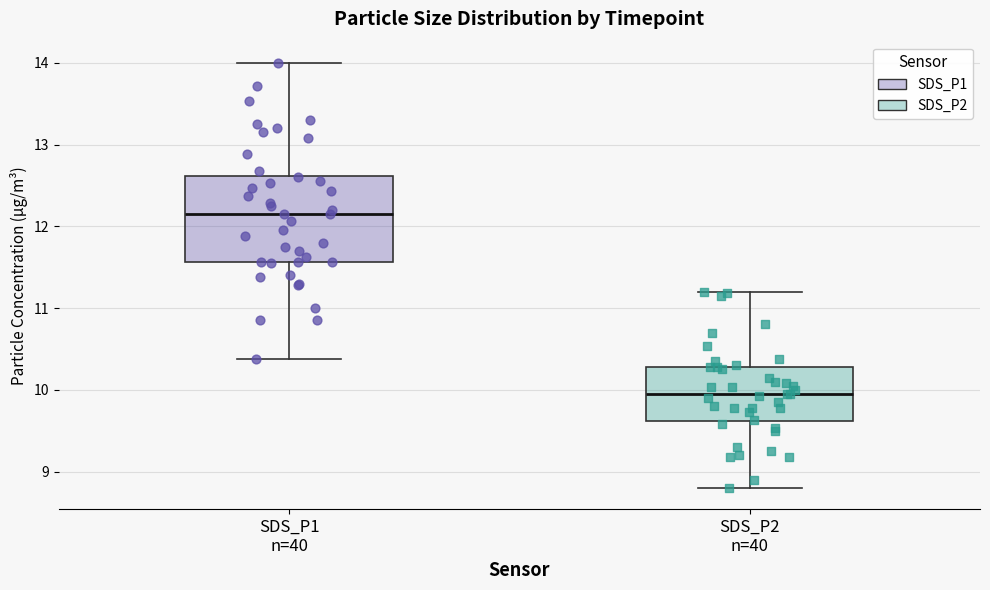

Comparing the boxes themselves (not the whiskers), which one is the tallest?

SDS_P1 n=40